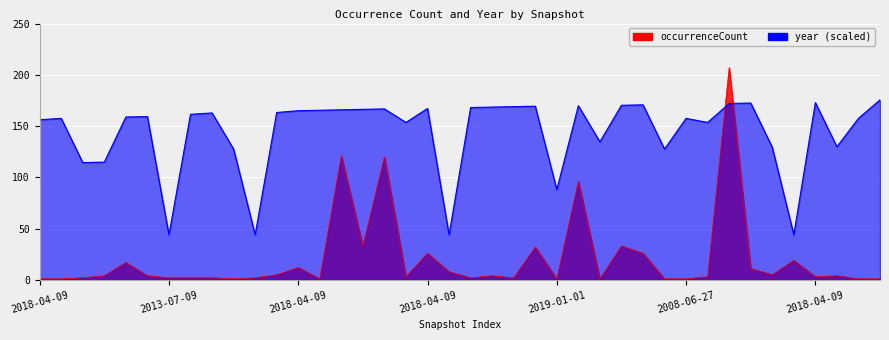

At which label is year closest to 109?

2019-04-06